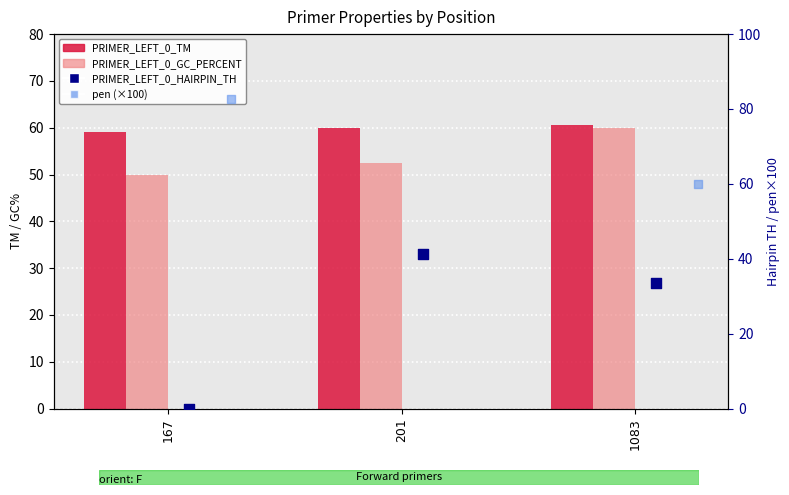

Which series reaches the minimum Y coordinate?

PRIMER_LEFT_0_HAIRPIN_TH